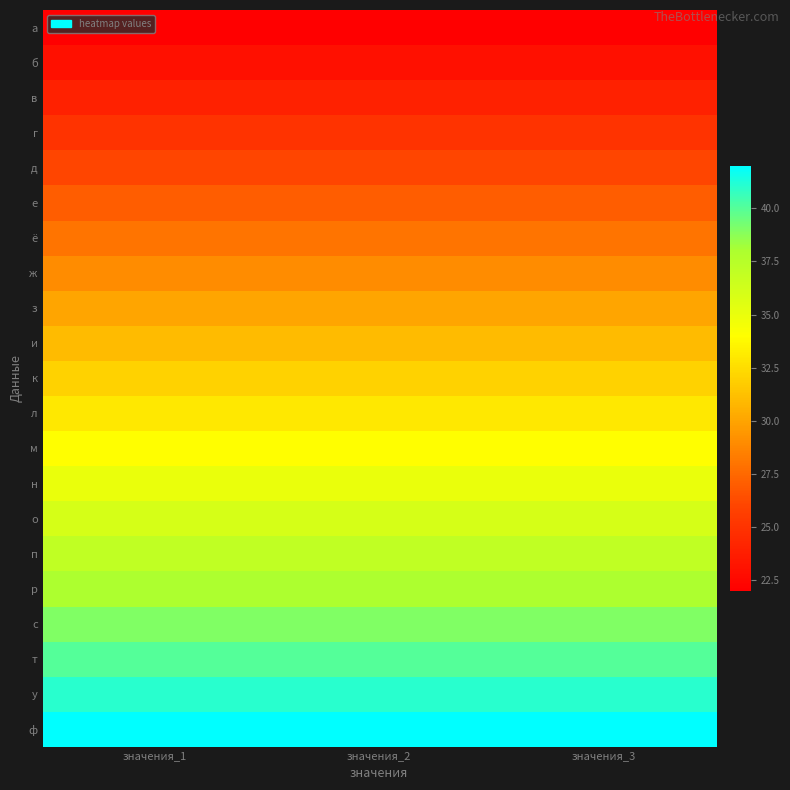

How many data points does each series have?

3